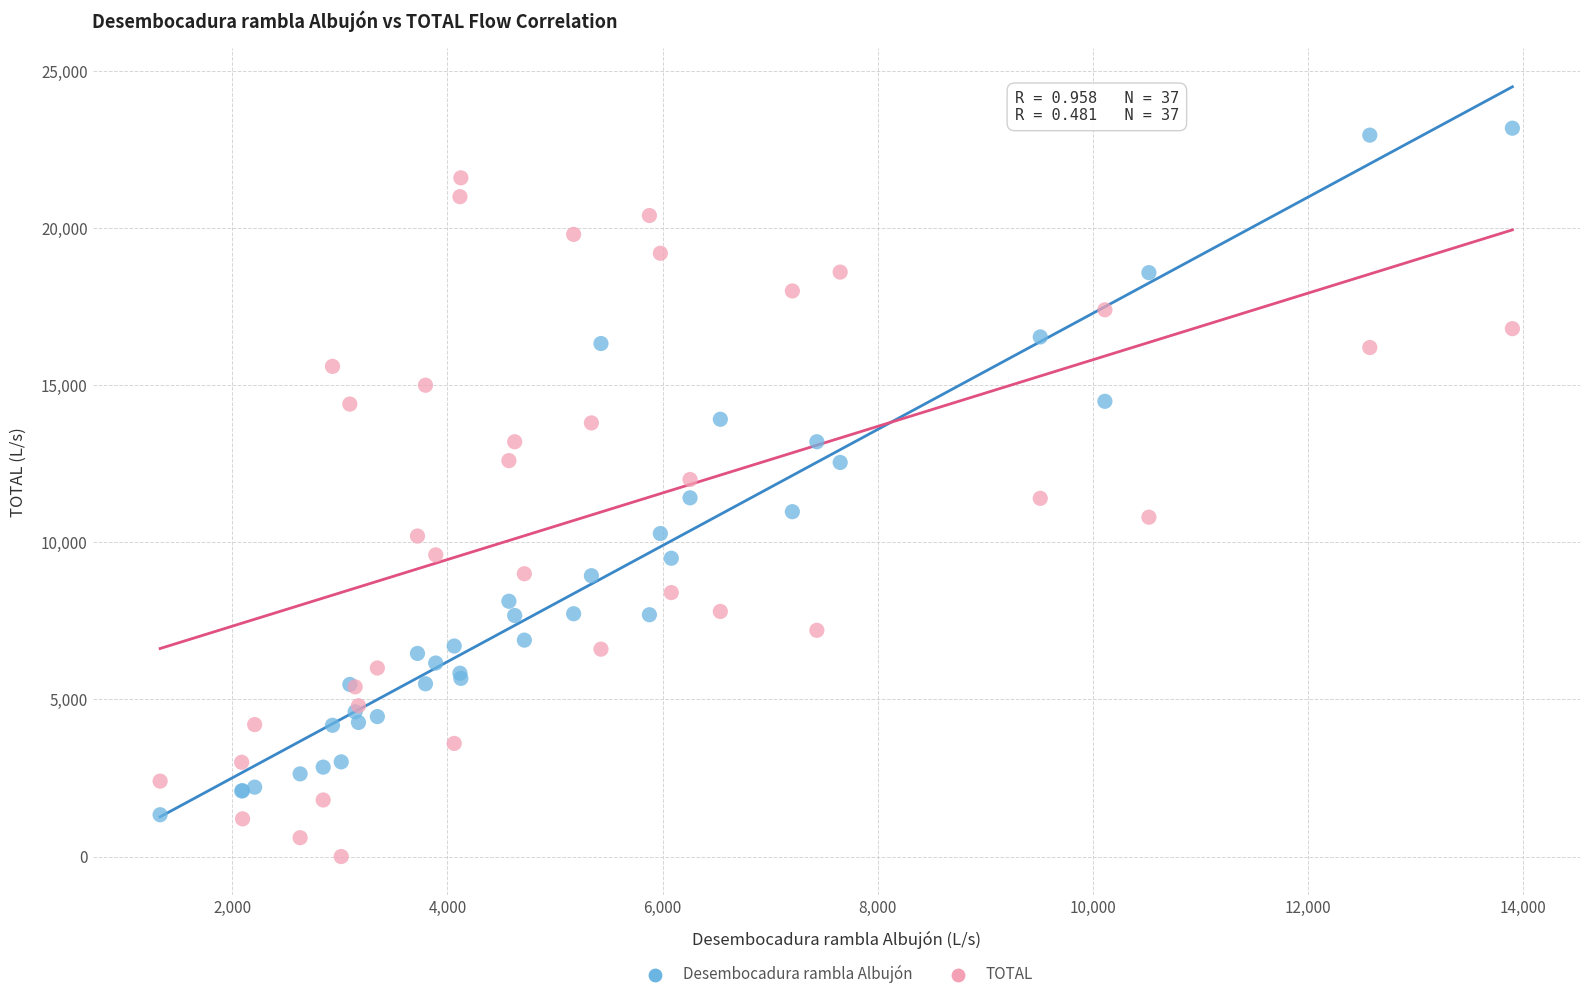

Which series reaches the maximum Y coordinate?

Desembocadura rambla Albujón